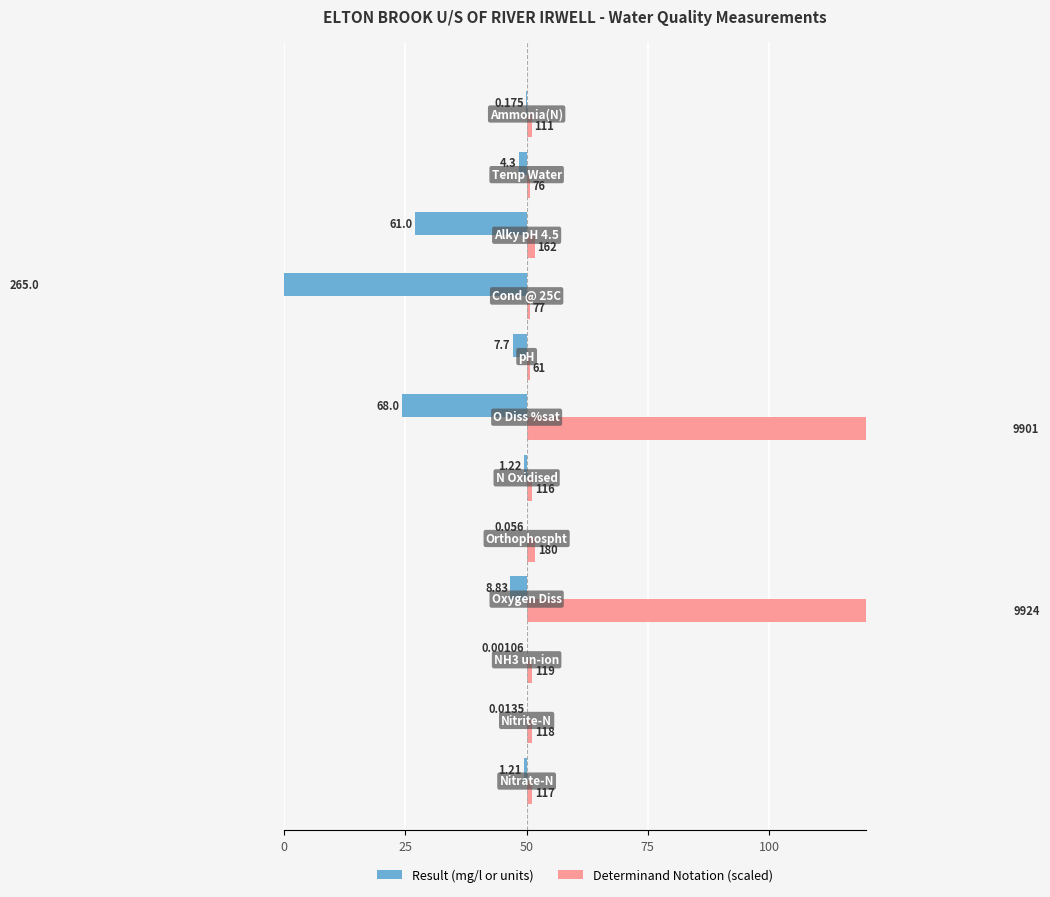

Is it true that Determinand Notation (scaled) equals 2.7 at 100?

False